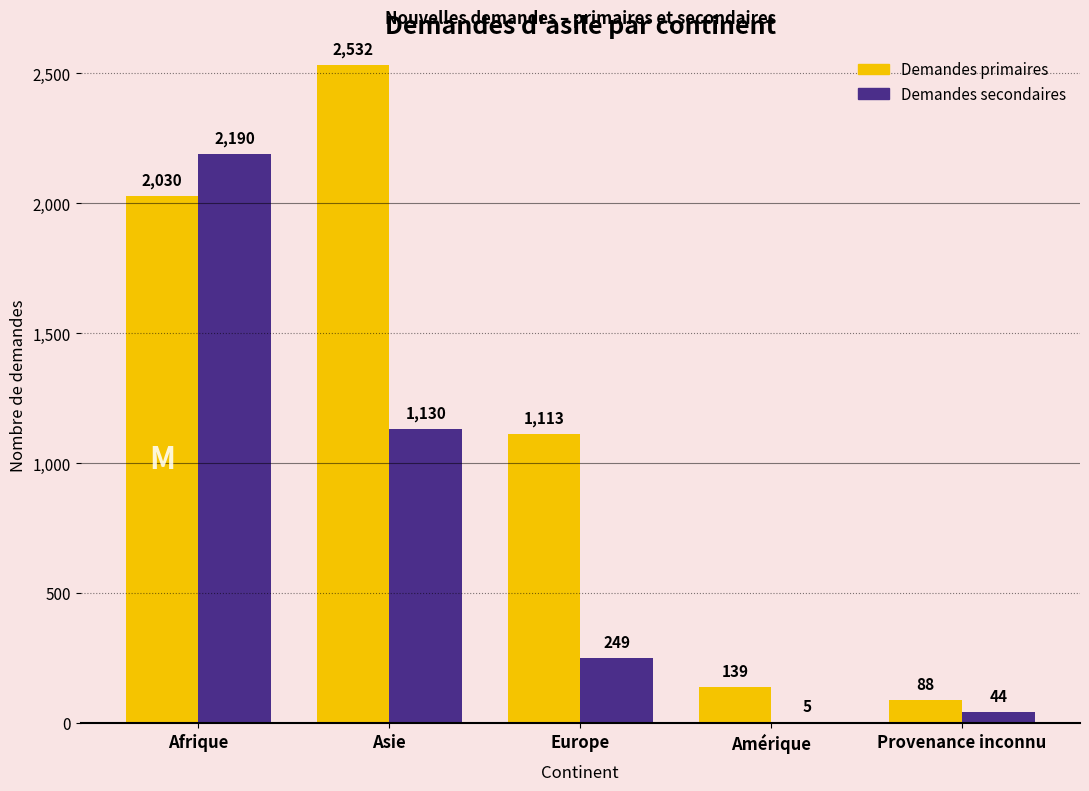

What is the total value across all series at Europe?

1362